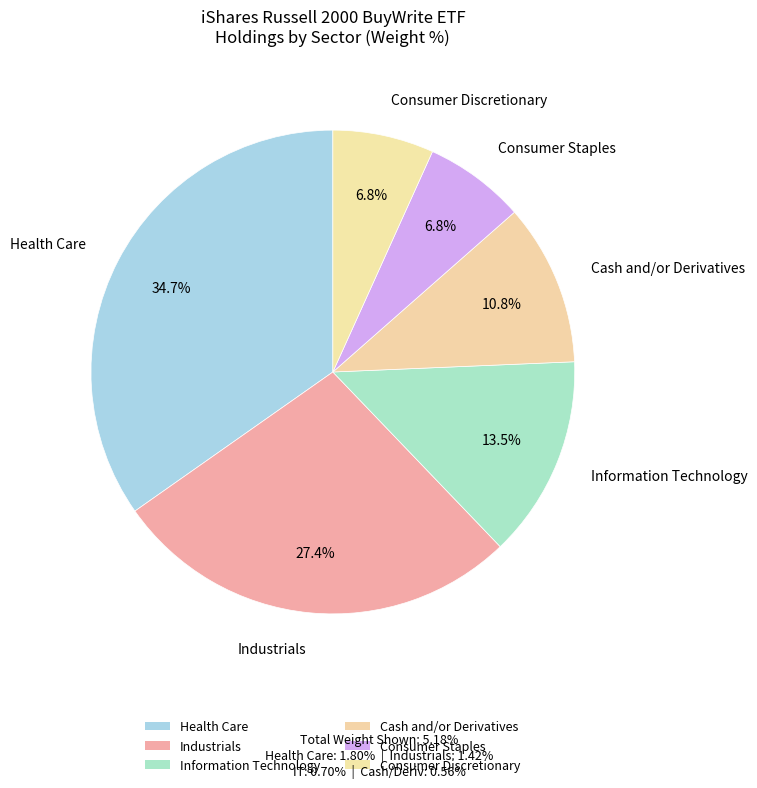

How many segments does this pie chart have?

6